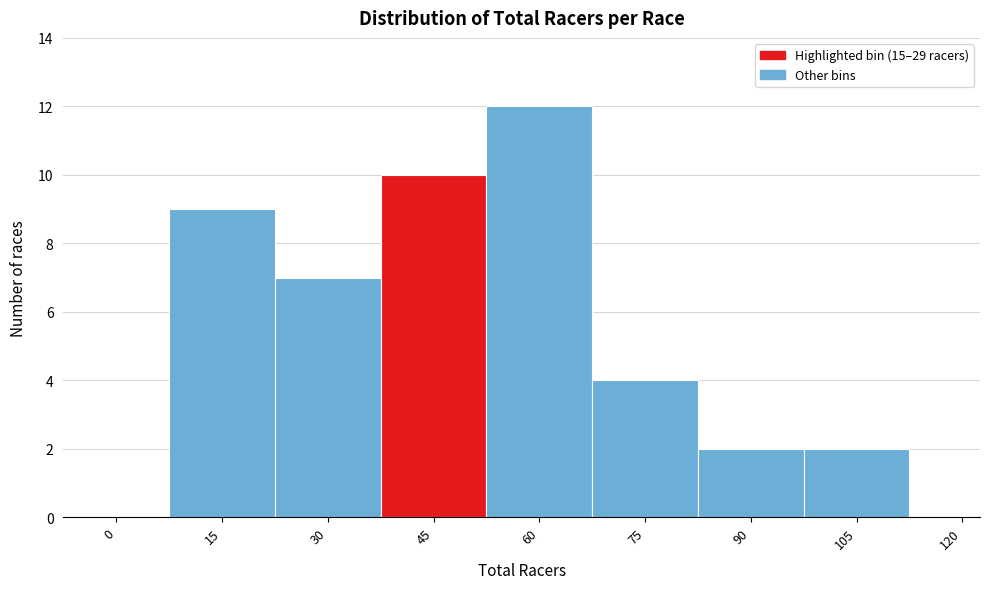

Reading left to right, transcribe all the data shown in this chart.

0=0	15=9	30=7	45=10	60=12	75=4	90=2	105=2	120=0